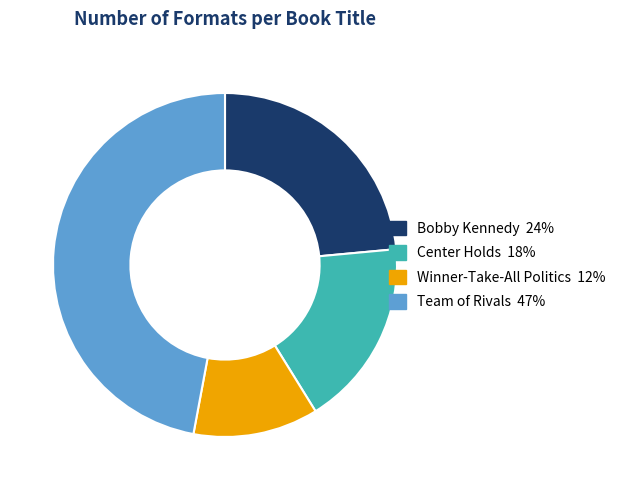

Which category has the biggest portion of the pie?

Team of Rivals